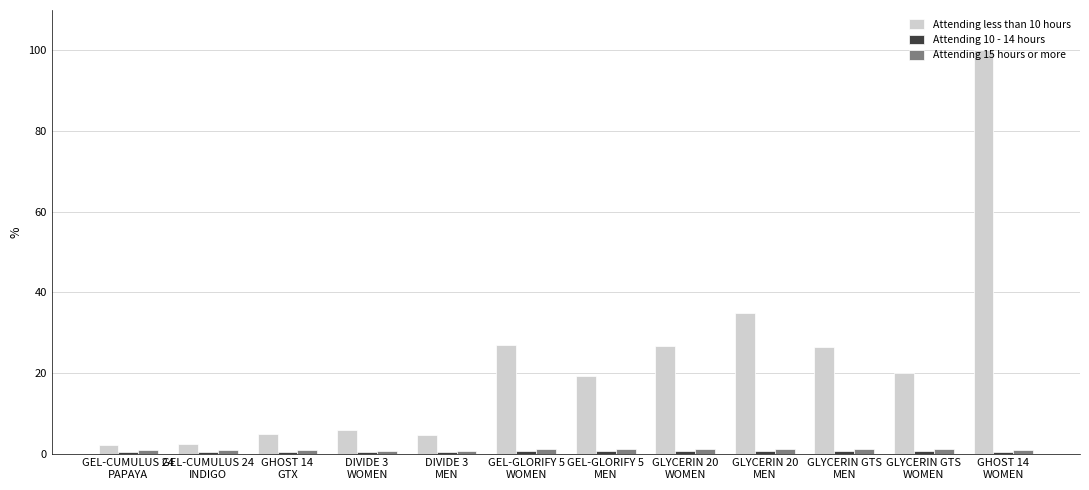

Which series has the largest total across all categories?

Attending less than 10 hours